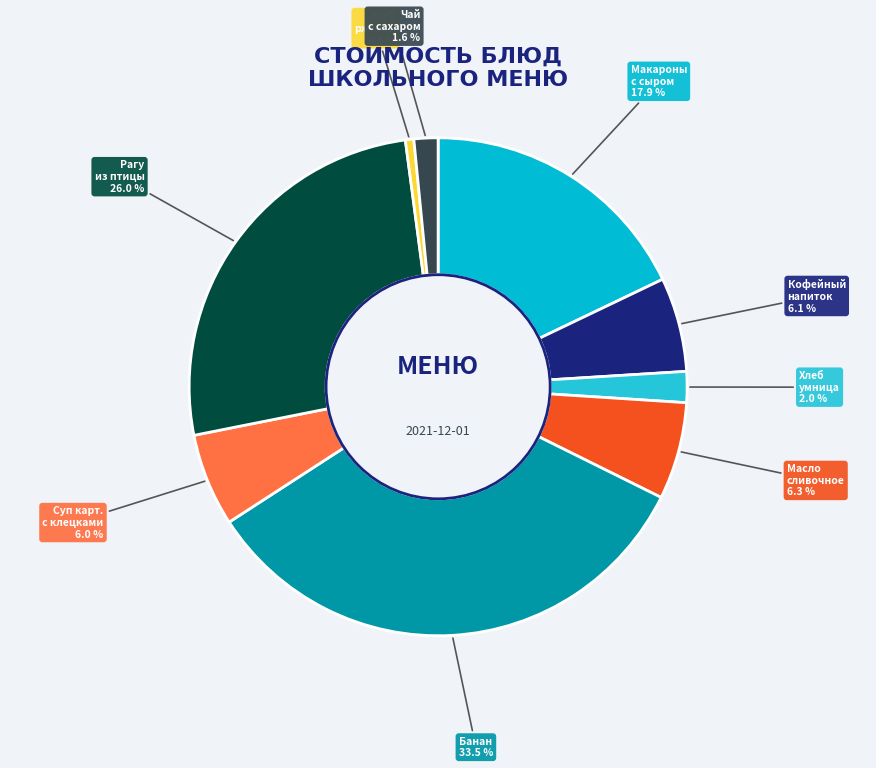

To the nearest percent, what is the average slice percentage?

11%